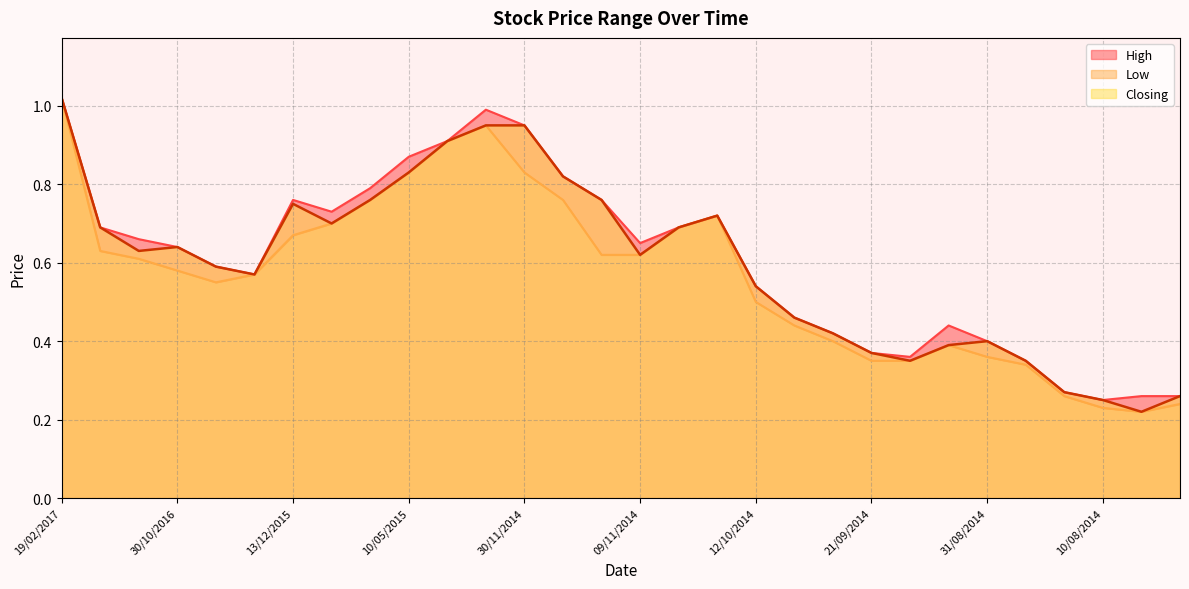

Reading left to right, transcribe all the data shown in this chart.

High: 1.0	0.7	0.7	0.6	0.6	0.6	0.8	0.7	0.8	0.9	0.9	1.0	0.9	0.8	0.8	0.7	0.7	0.7	0.5	0.5	0.4	0.4	0.4	0.4	0.4	0.3	0.3	0.2	0.3	0.3
Low: 1.0	0.6	0.6	0.6	0.6	0.6	0.7	0.7	0.8	0.8	0.9	0.9	0.8	0.8	0.6	0.6	0.7	0.7	0.5	0.4	0.4	0.3	0.3	0.4	0.4	0.3	0.3	0.2	0.2	0.2
Closing: 1.0	0.7	0.6	0.6	0.6	0.6	0.8	0.7	0.8	0.8	0.9	0.9	0.9	0.8	0.8	0.6	0.7	0.7	0.5	0.5	0.4	0.4	0.3	0.4	0.4	0.3	0.3	0.2	0.2	0.3